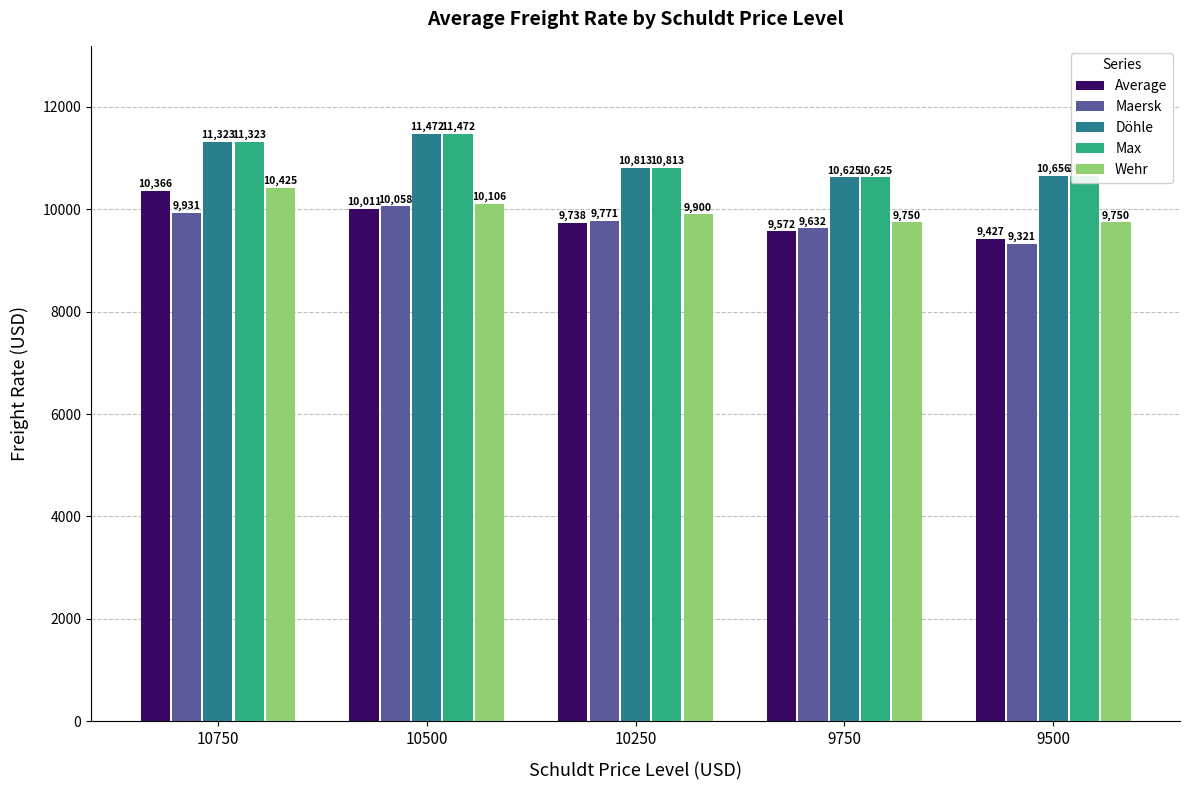

Between 10750 and 9500, which series saw the biggest shift?

Average